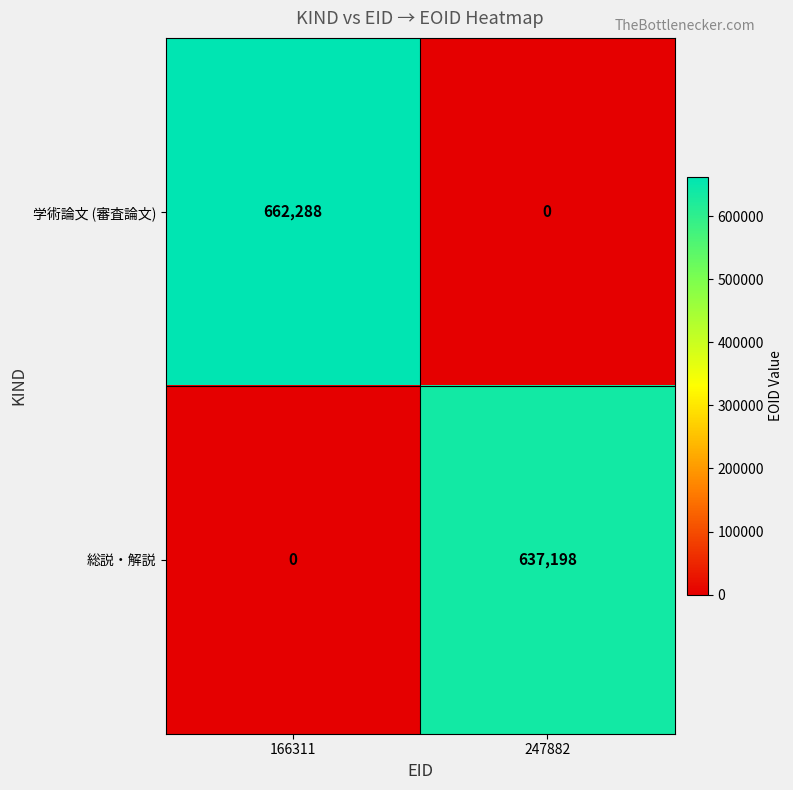

Which label corresponds to the largest value in the chart?

166311